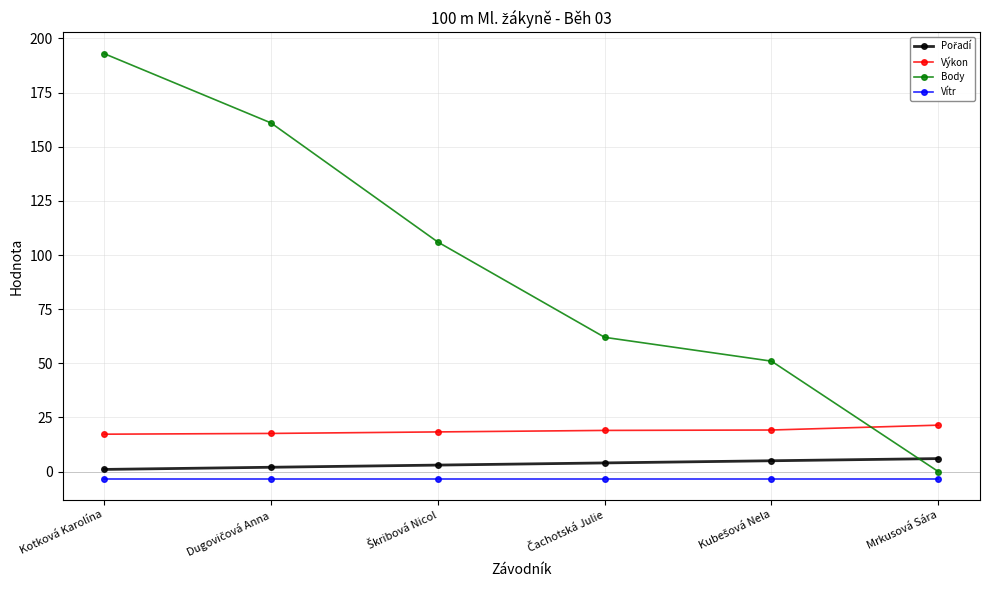

Which series has the largest total across all categories?

Body